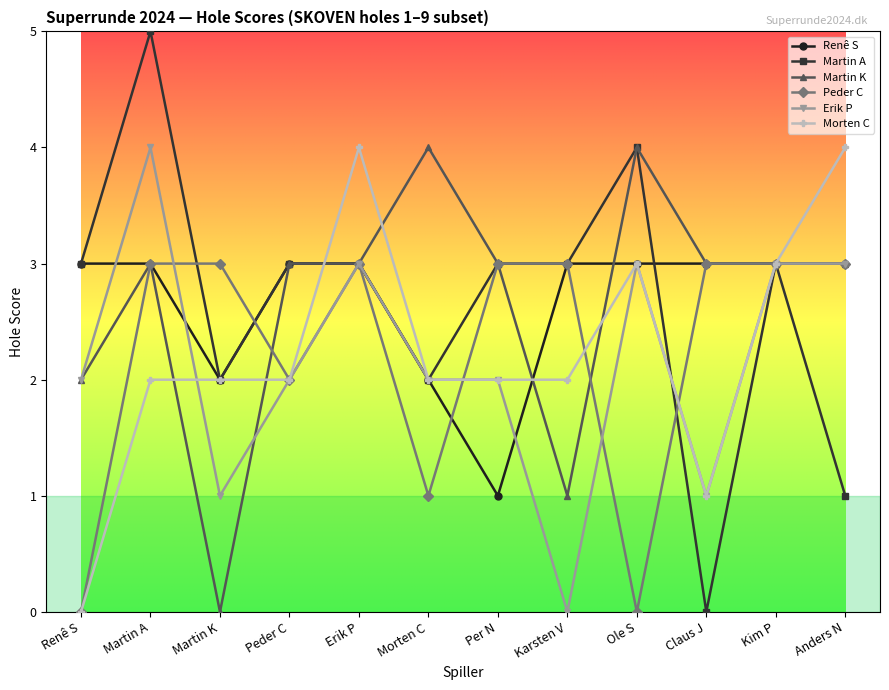

At which category is the sum across all series the highest?

Martin A